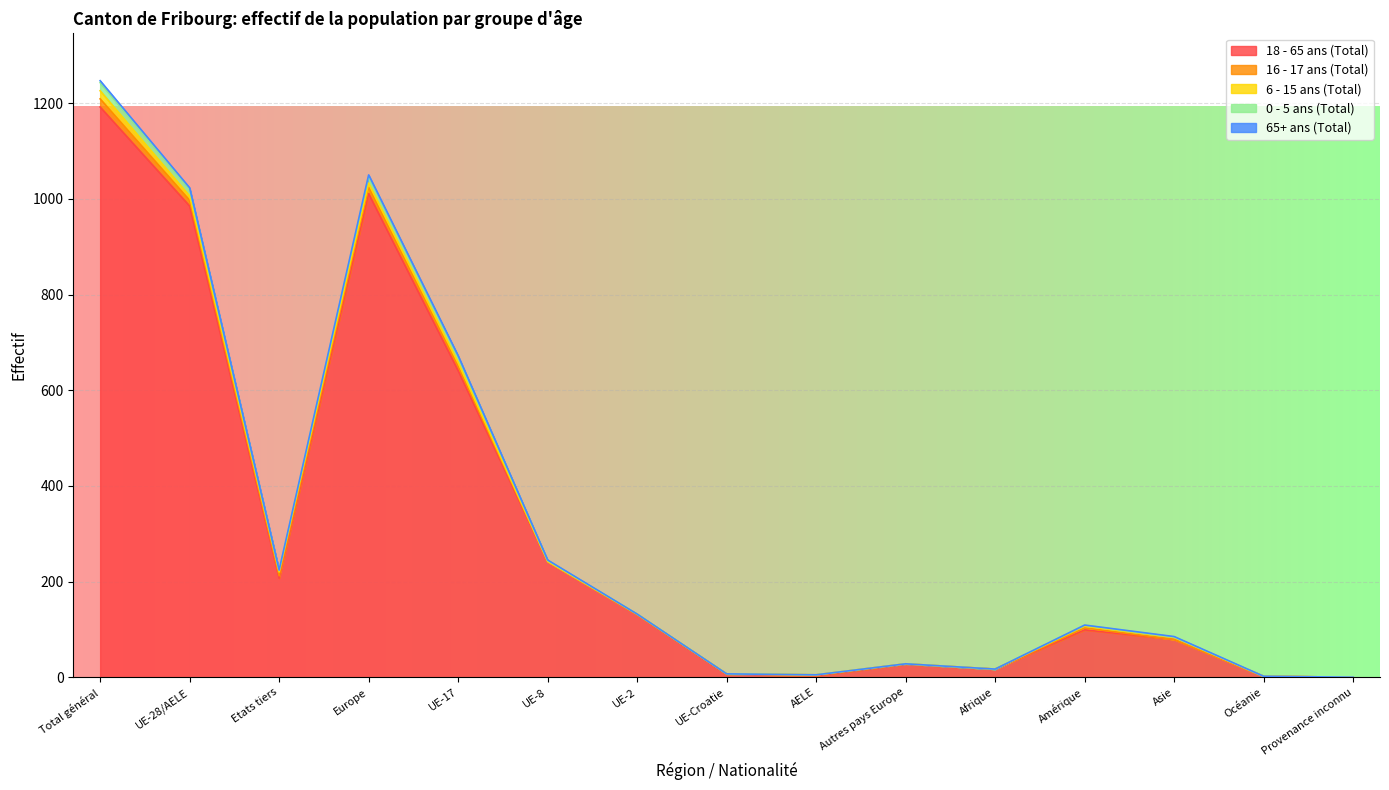

Reading right to left, what are all the values shown in this chart?

18 - 65 ans (Total): 0	2	79	99	17	27	3	6	131	242	641	1011	207	985	1192
16 - 17 ans (Total): 0	0	0	4	0	1	2	1	0	0	9	13	5	12	17
6 - 15 ans (Total): 0	0	4	4	0	0	0	0	1	0	8	9	8	9	17
0 - 5 ans (Total): 0	0	1	2	0	0	0	0	0	2	12	14	3	14	17
65+ ans (Total): 0	0	1	0	0	0	0	0	0	1	2	3	1	3	4